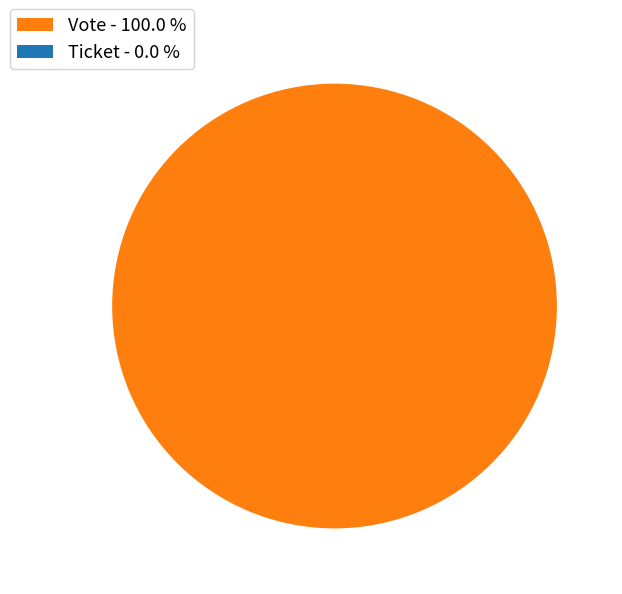

To the nearest percent, what percentage of the pie is Vote?

100%